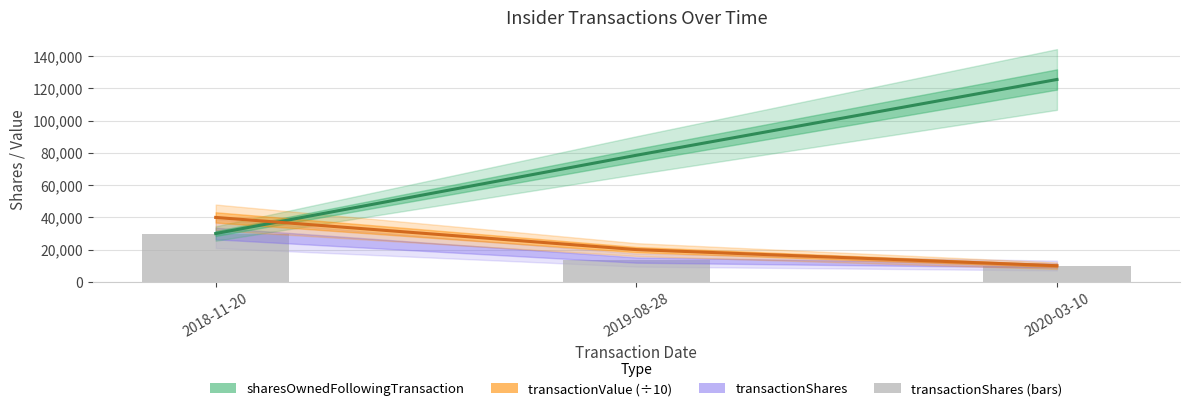

The value of sharesOwnedFollowingTransaction at 2018-11-20 is 29962.0. True or false?

True